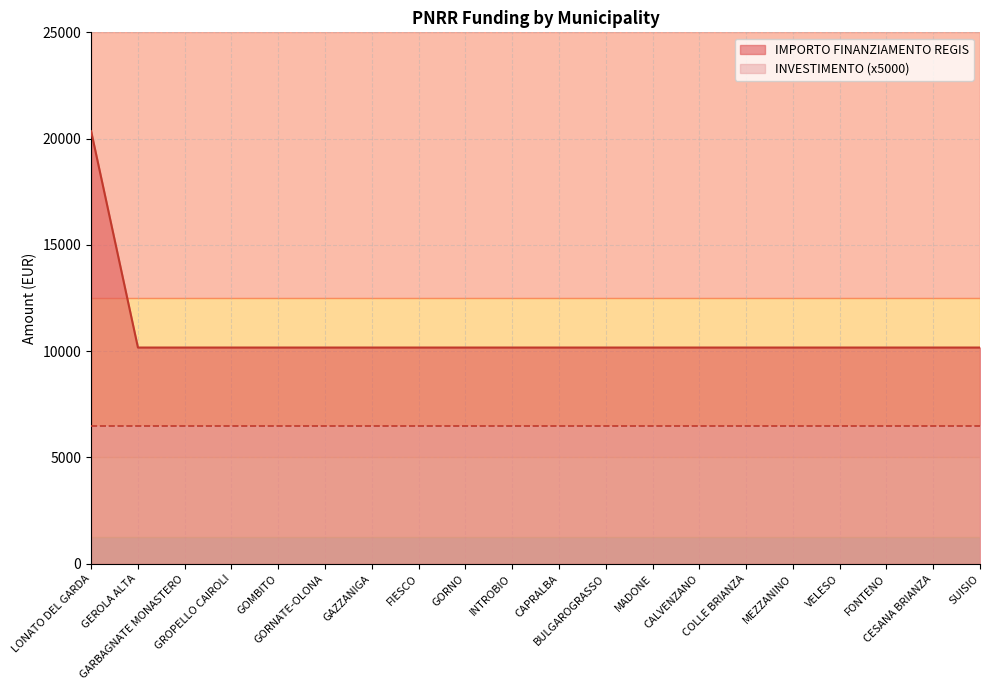

Read the value at GOMBITO.

10172